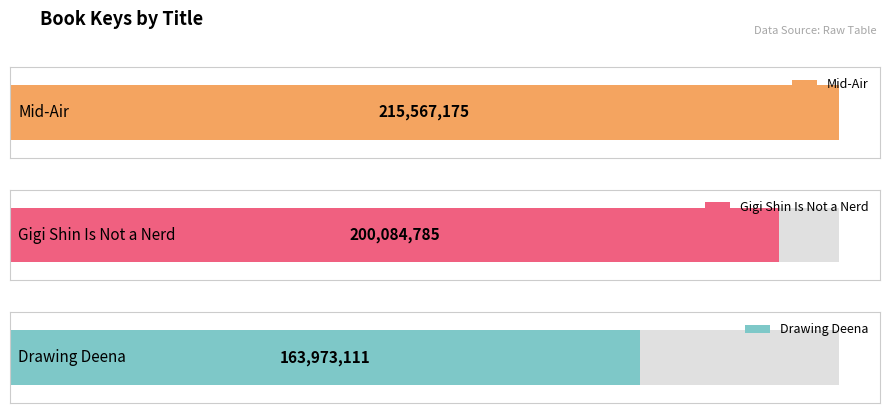

Approximately how many times larger is the value at Drawing Deena compared to Gigi Shin Is Not a Nerd?

0.8